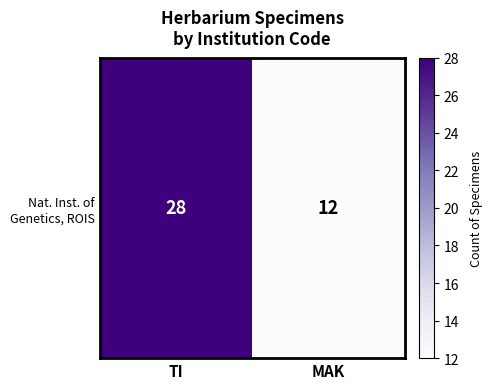

Between MAK and TI, which is larger?

TI